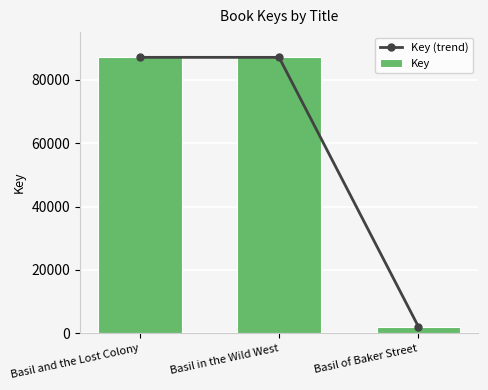

What is the difference between the second highest and minimum values in the Key (trend) series?

84925